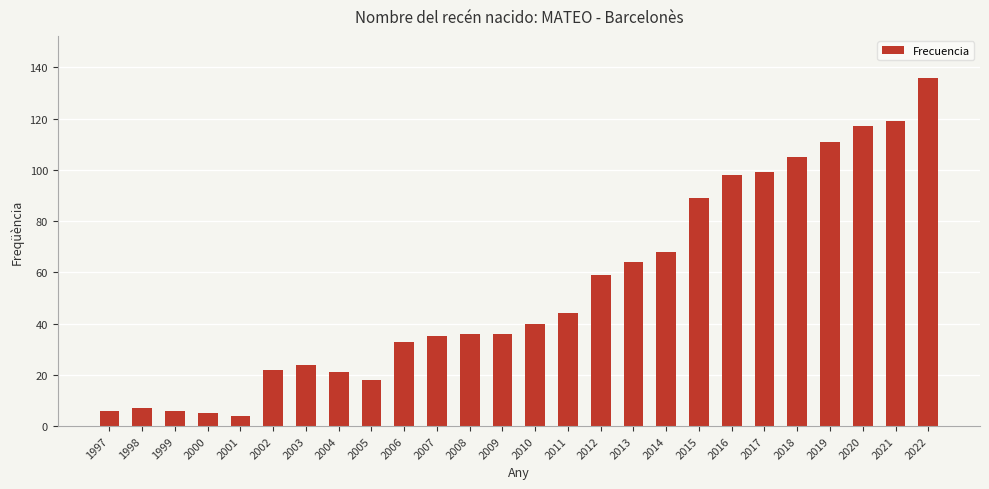

Does the chart contain any negative values?

No